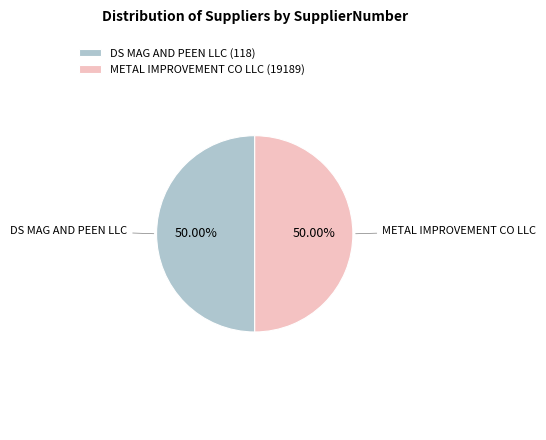

Is it true that METAL IMPROVEMENT CO LLC (19189) is 62% of the pie?

False